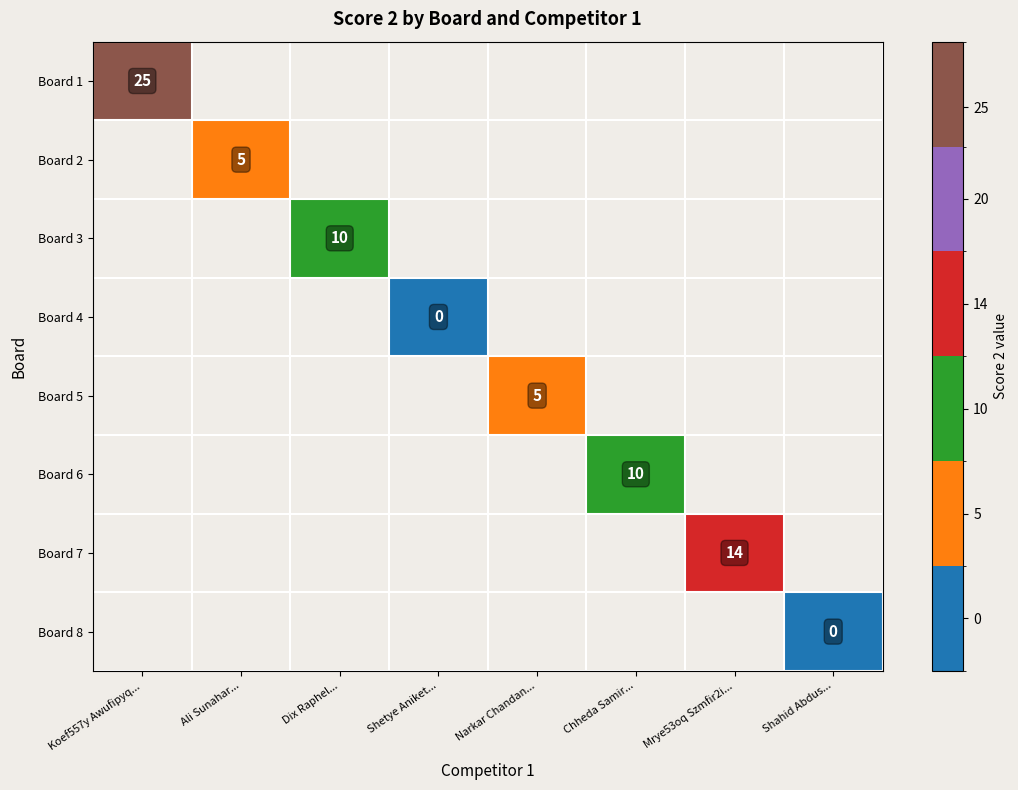

What is the maximum value shown in the chart?

25.0